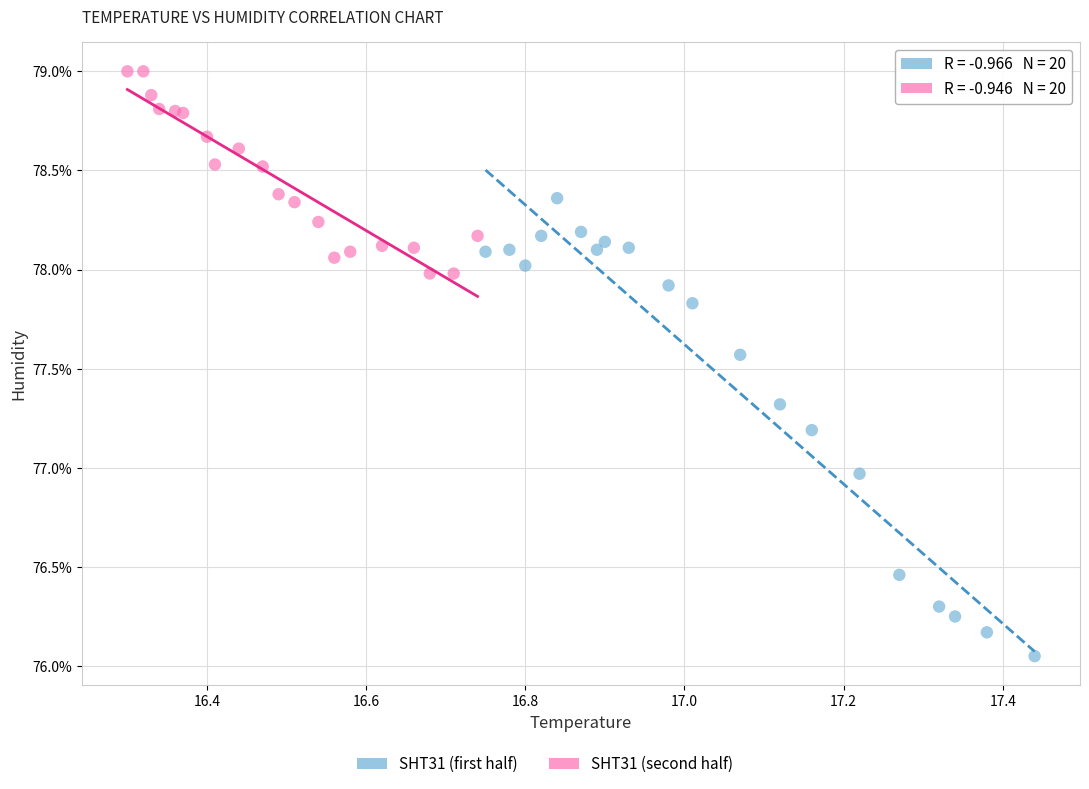

Which series reaches the maximum Y coordinate?

SHT31 (second half)